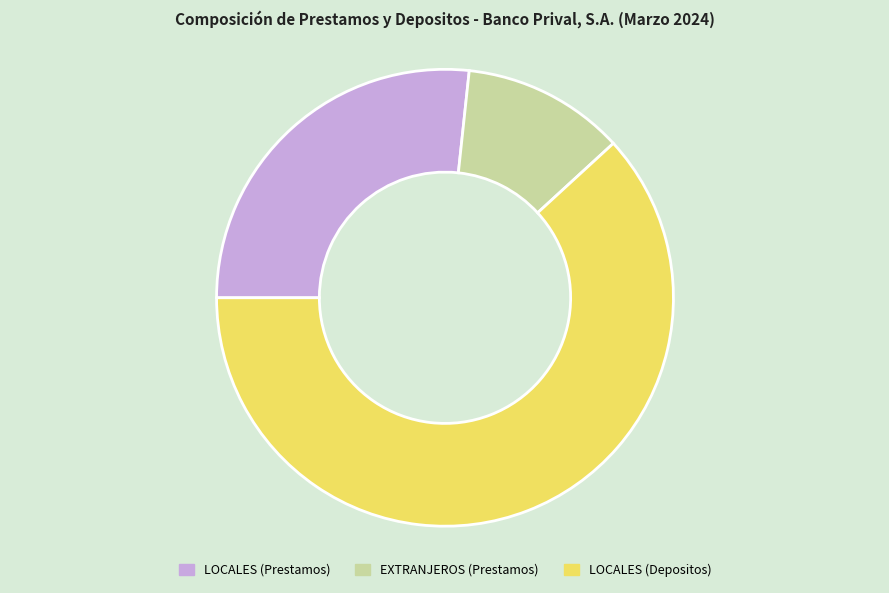

Does any single category account for the majority?

Yes